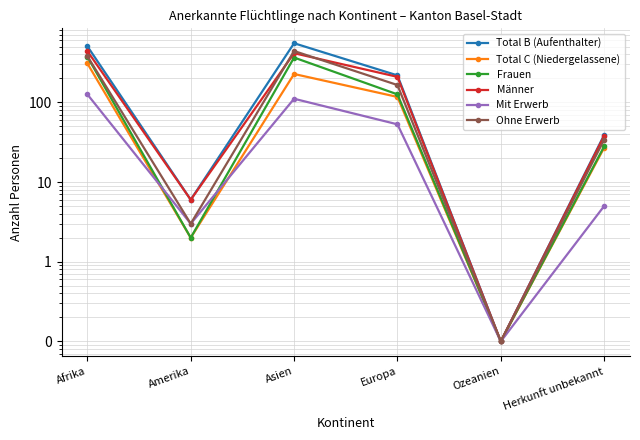

What is the lowest value of the Männer series?

0.1